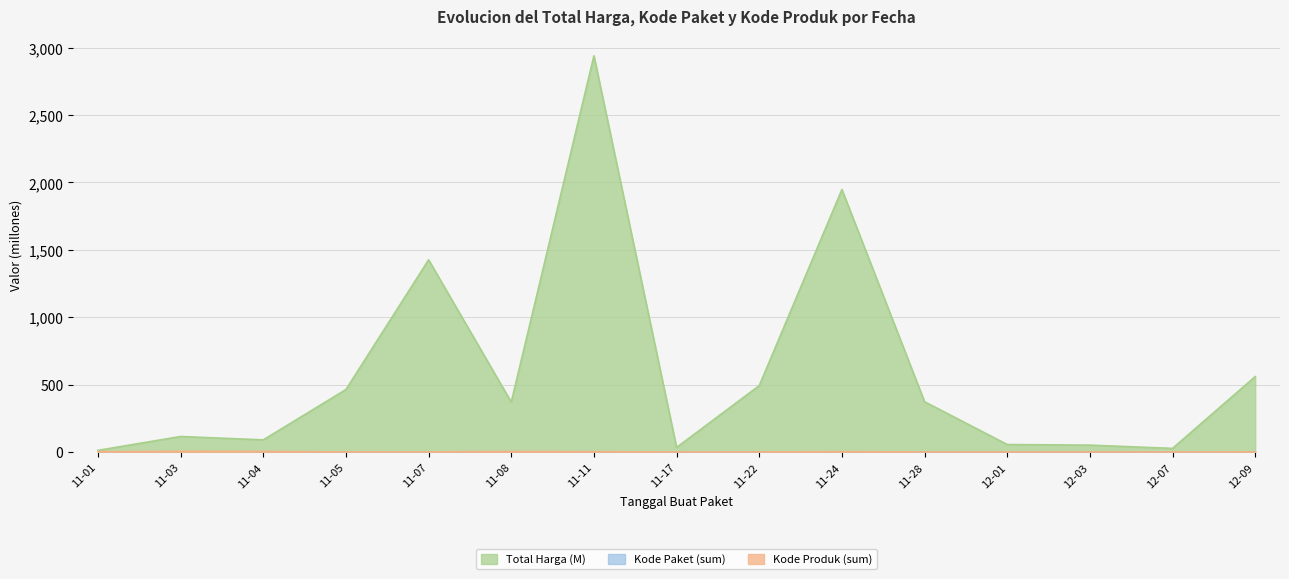

Does the chart have visible grid lines?

Yes